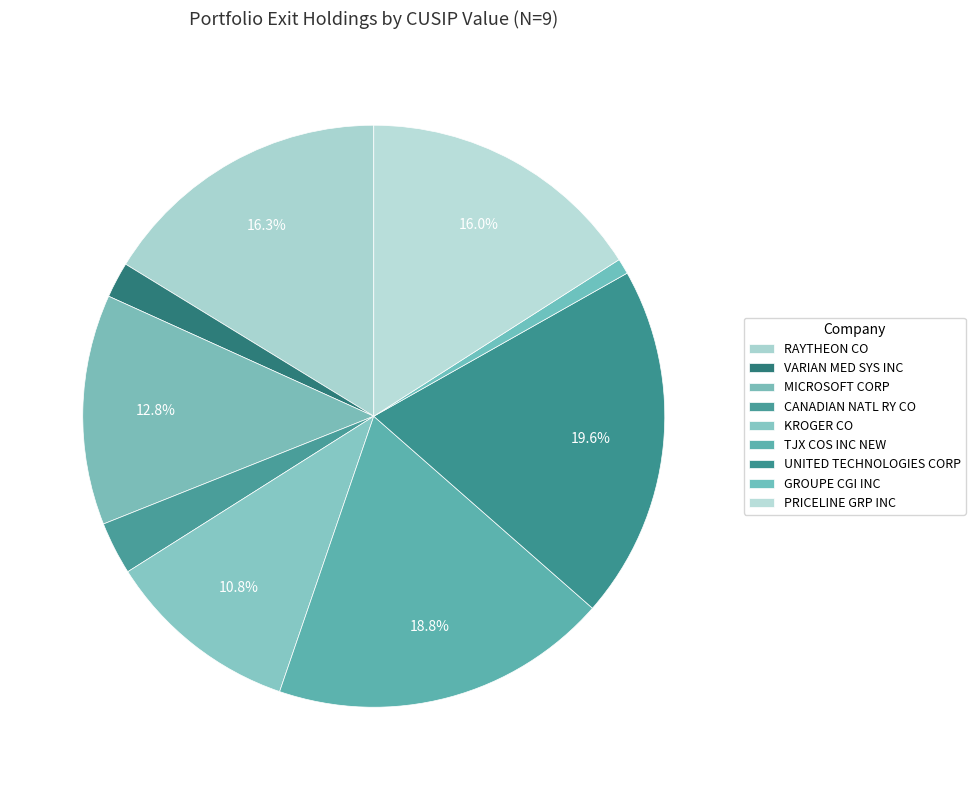

Which category has the smallest portion of the pie?

GROUPE CGI INC